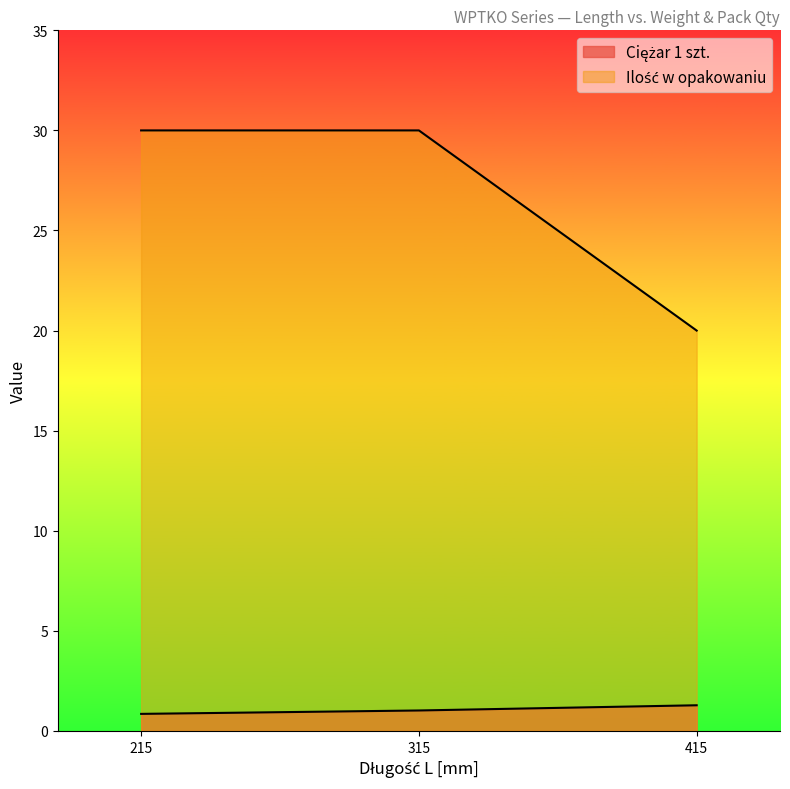

What is the minimum value shown in the chart?

0.8